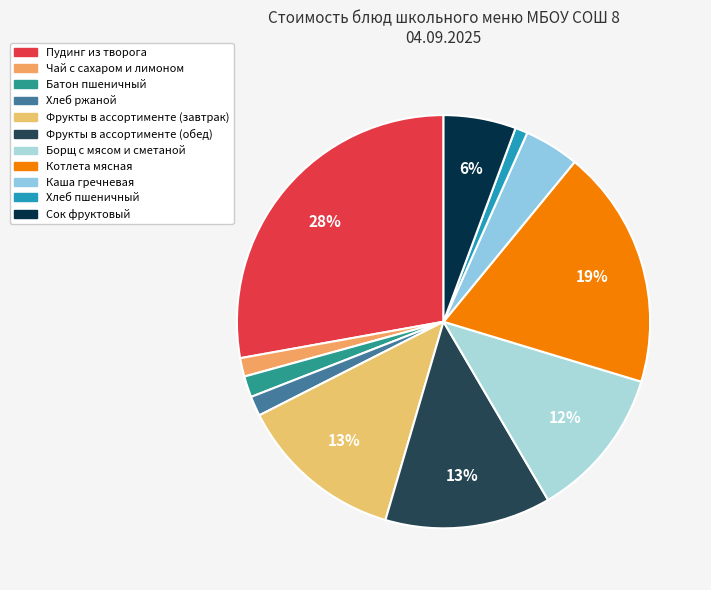

Which slice is the smallest?

Хлеб пшеничный